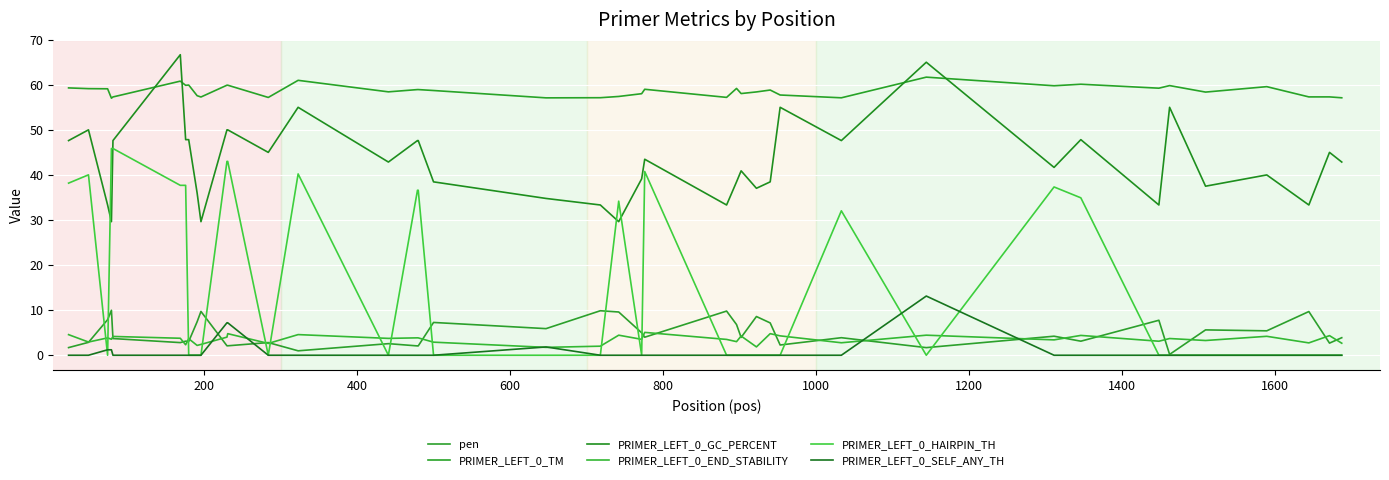

What is the highest value of the pen series?

10.0